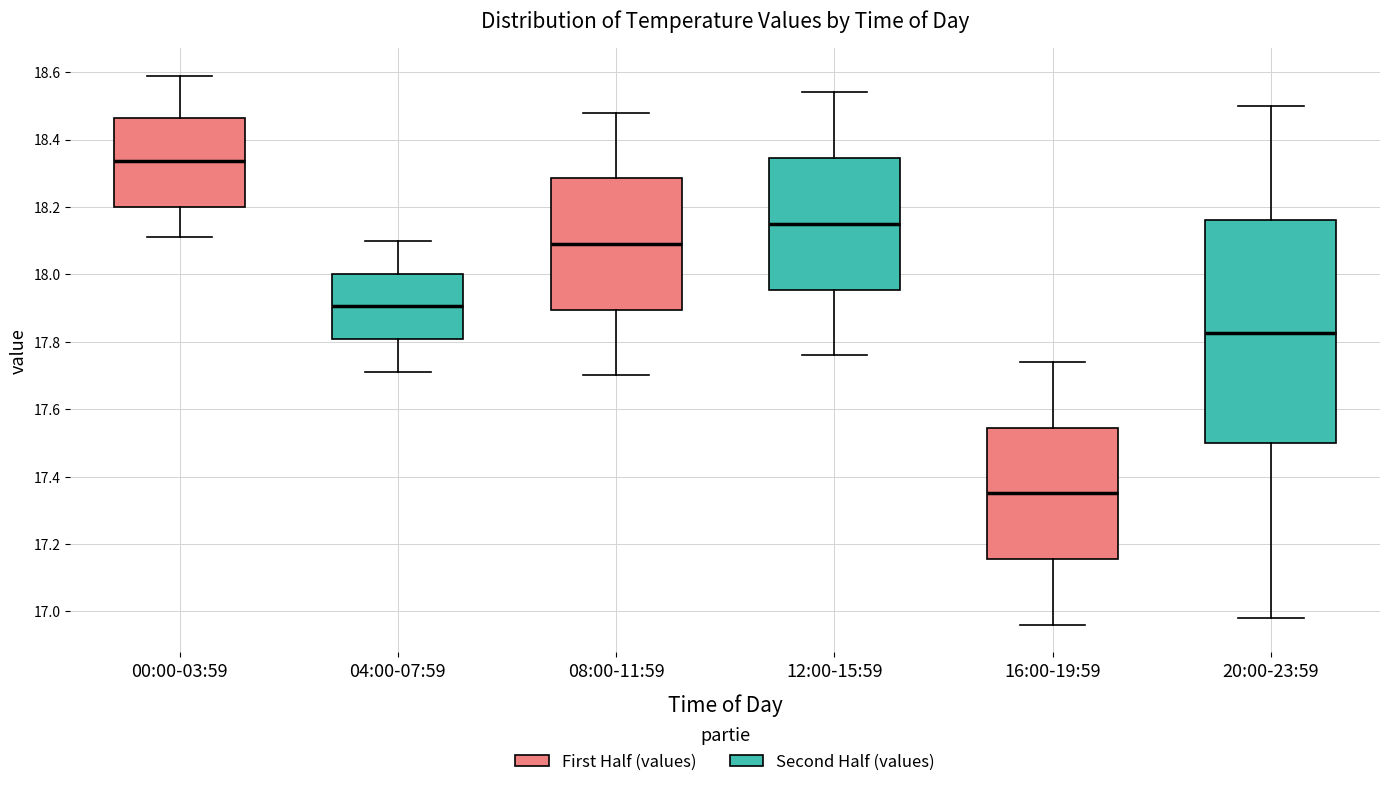

Where is the lower edge of the box for 04:00-07:59 on the y-axis? The values are not printed on the chart, so give them approximately, as read against the axis.

17.80